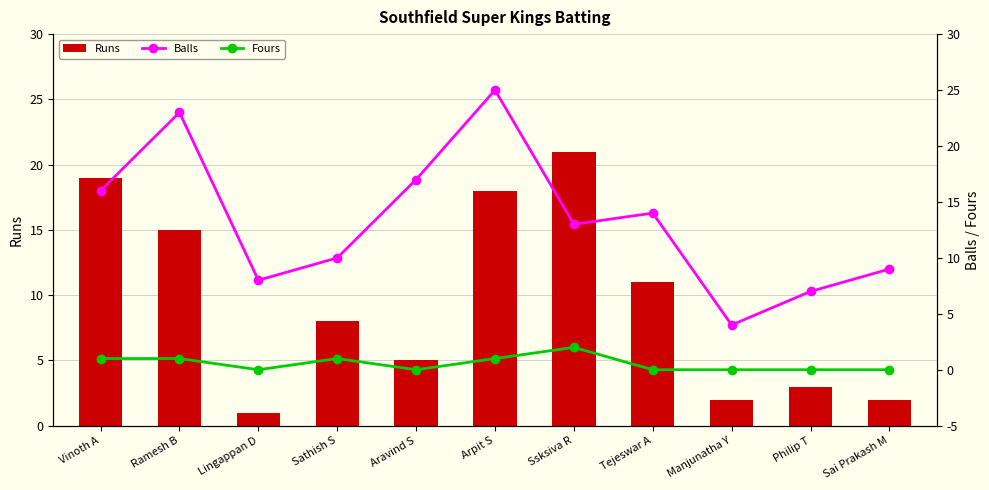

At which label does Balls reach its peak?

Arpit S